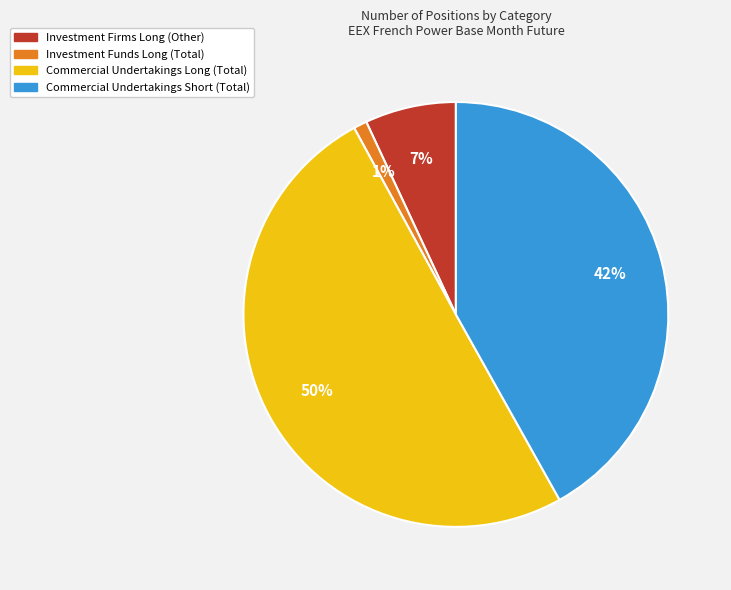

How many segments does this pie chart have?

4